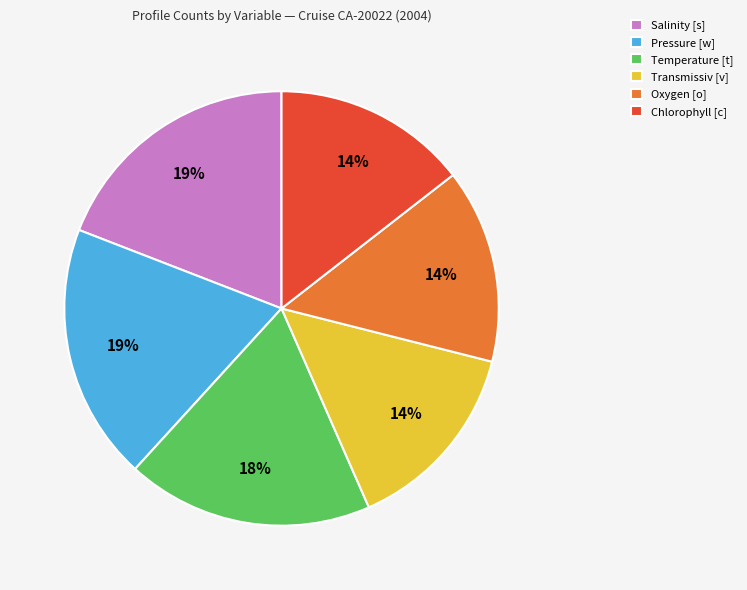

What percentage is the Oxygen [o] slice, to the nearest percent?

14%